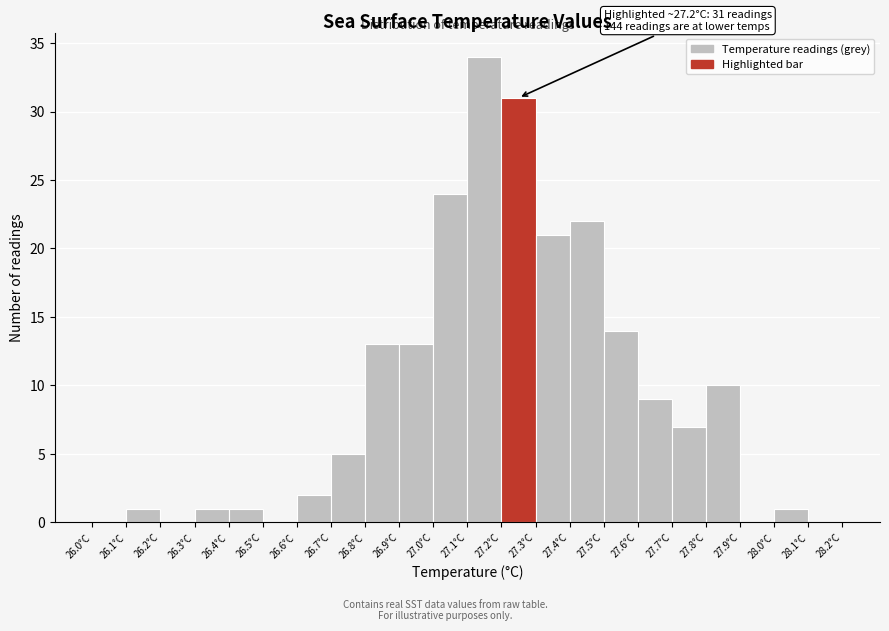

Over which range of the x-axis is the bar tallest?

27.1 to 27.2